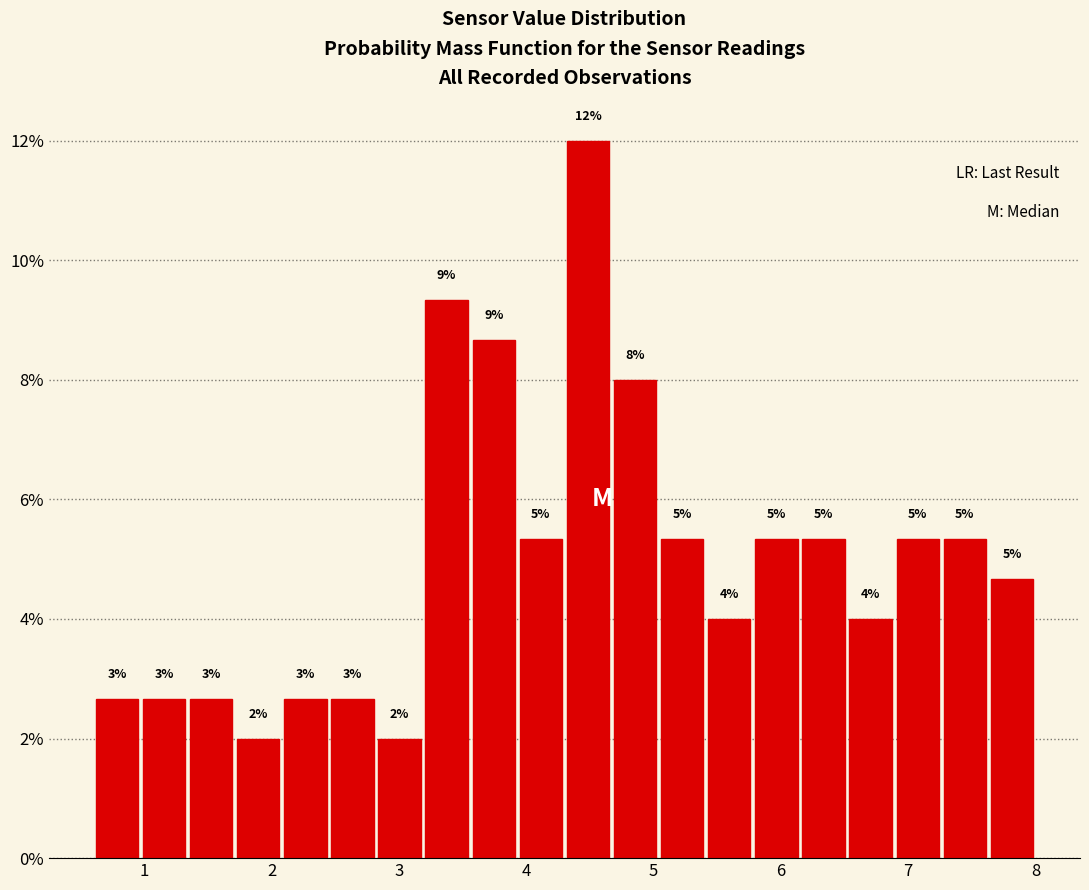

Around what value on the x-axis is the tallest bar? Give the approximate position of its centre, as read against the axis.

4.5